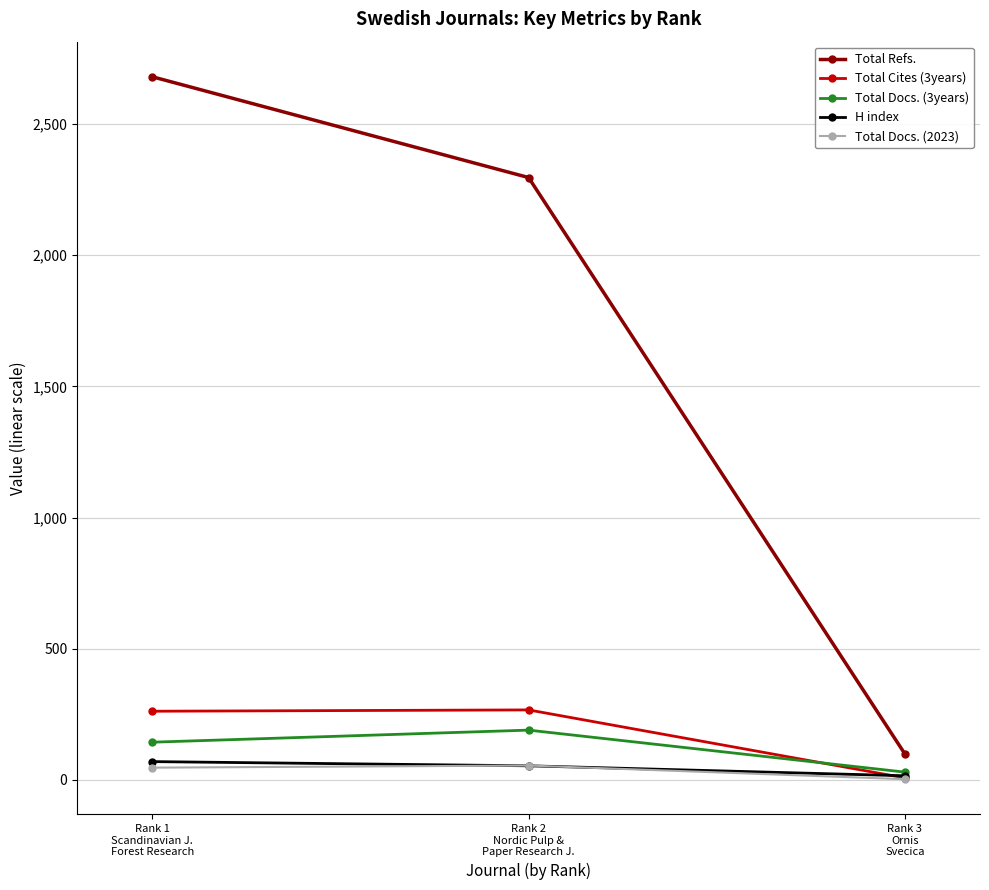

Which series has the largest total across all categories?

Total Refs.